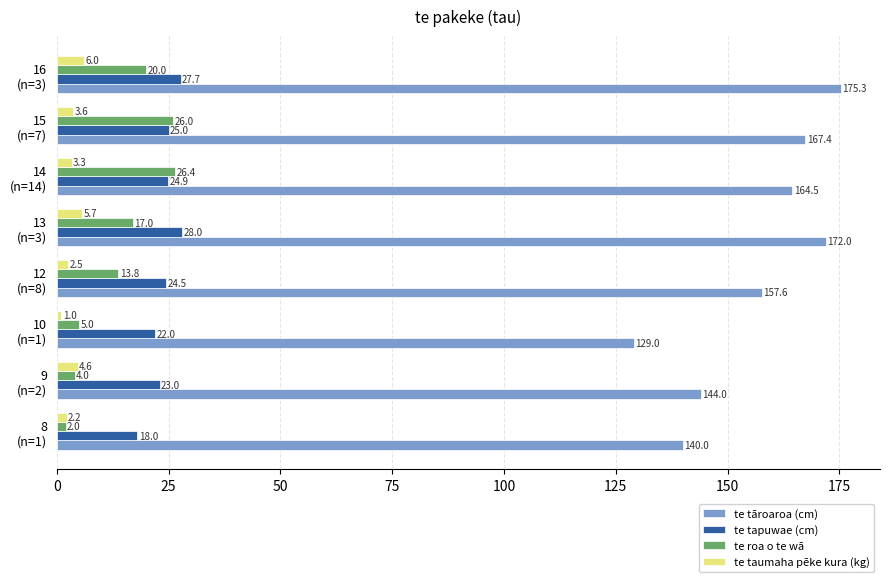

At how many categories does at least one series exceed 146?

5